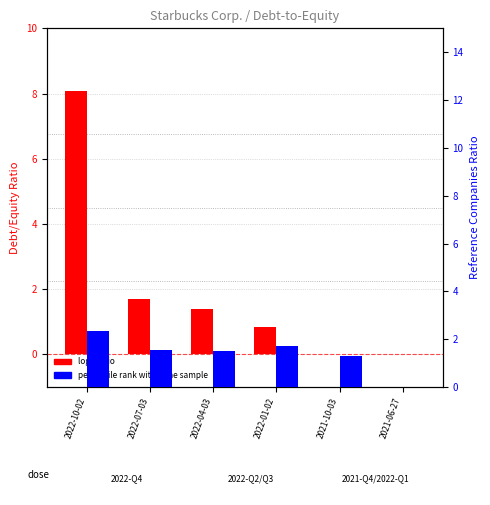

What is the difference between the maximum and minimum values in the log2 ratio series?

8.1